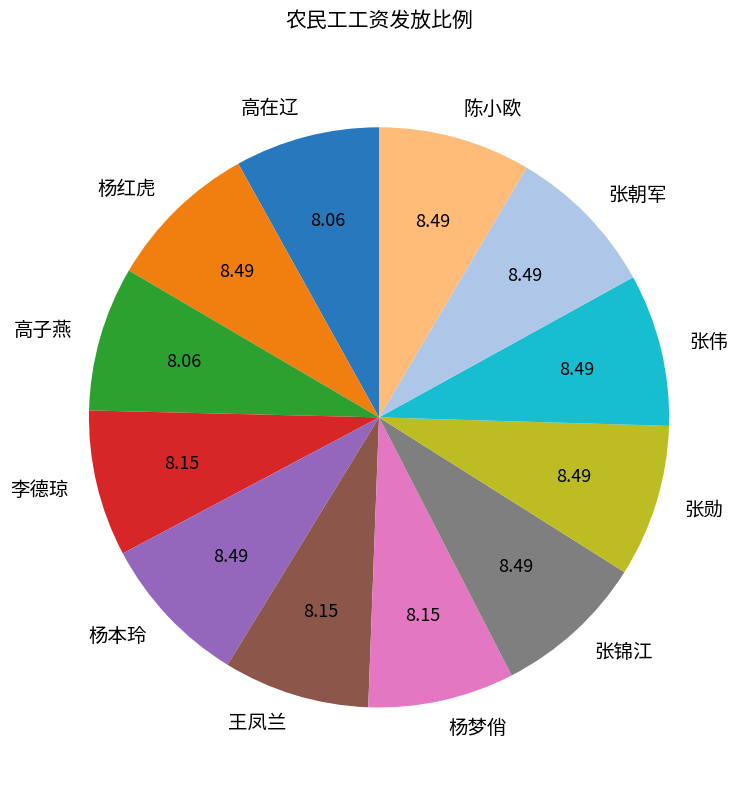

True or false: 高子燕 accounts for 8% of the total.

True